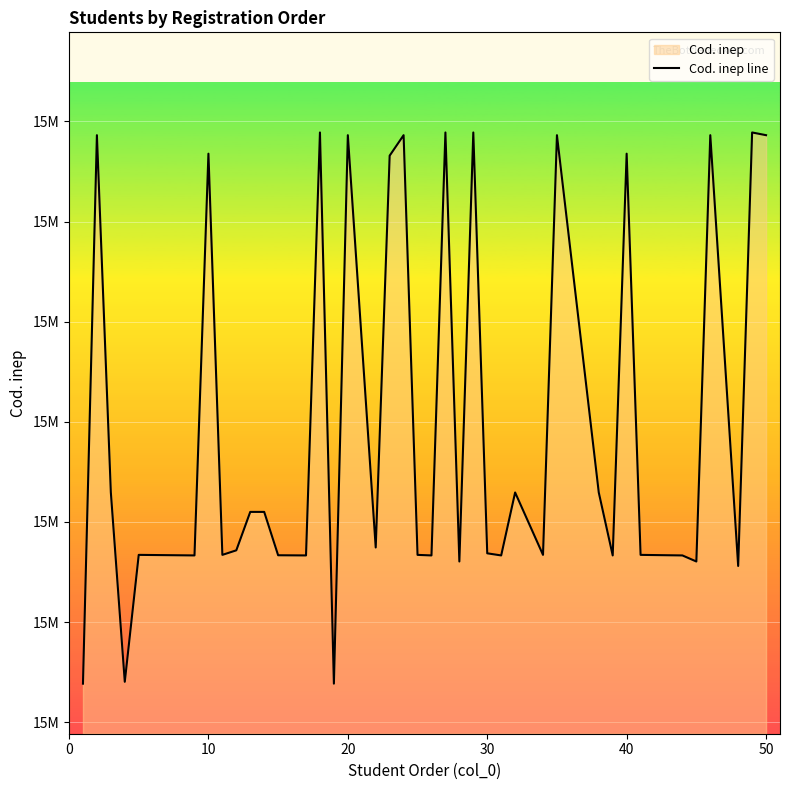

What is the minimum value shown in the chart?

15038491